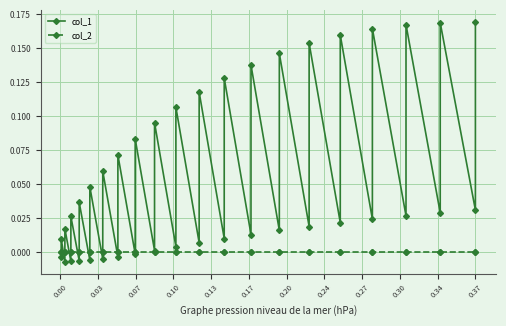

Does the chart display data point markers on the line(s)?

Yes